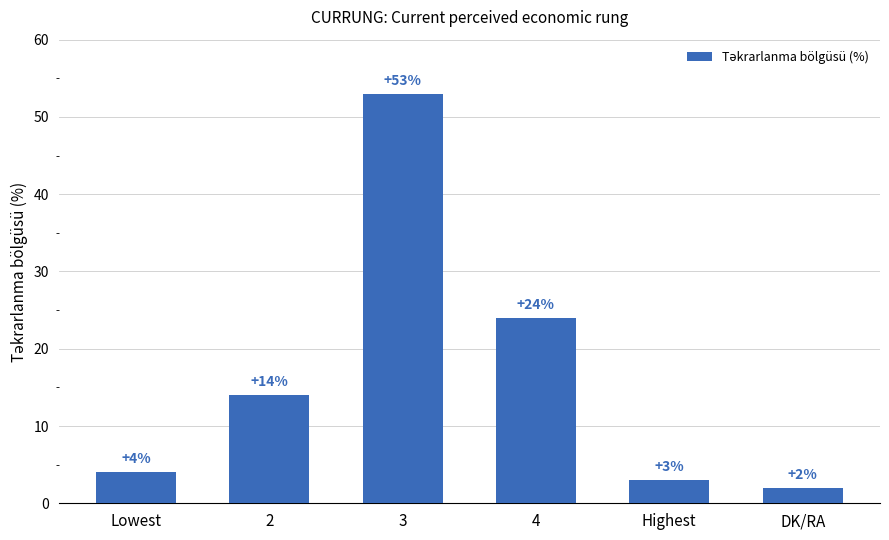

List the labels in order of value, smallest first.

DK/RA, Highest, Lowest, 2, 4, 3